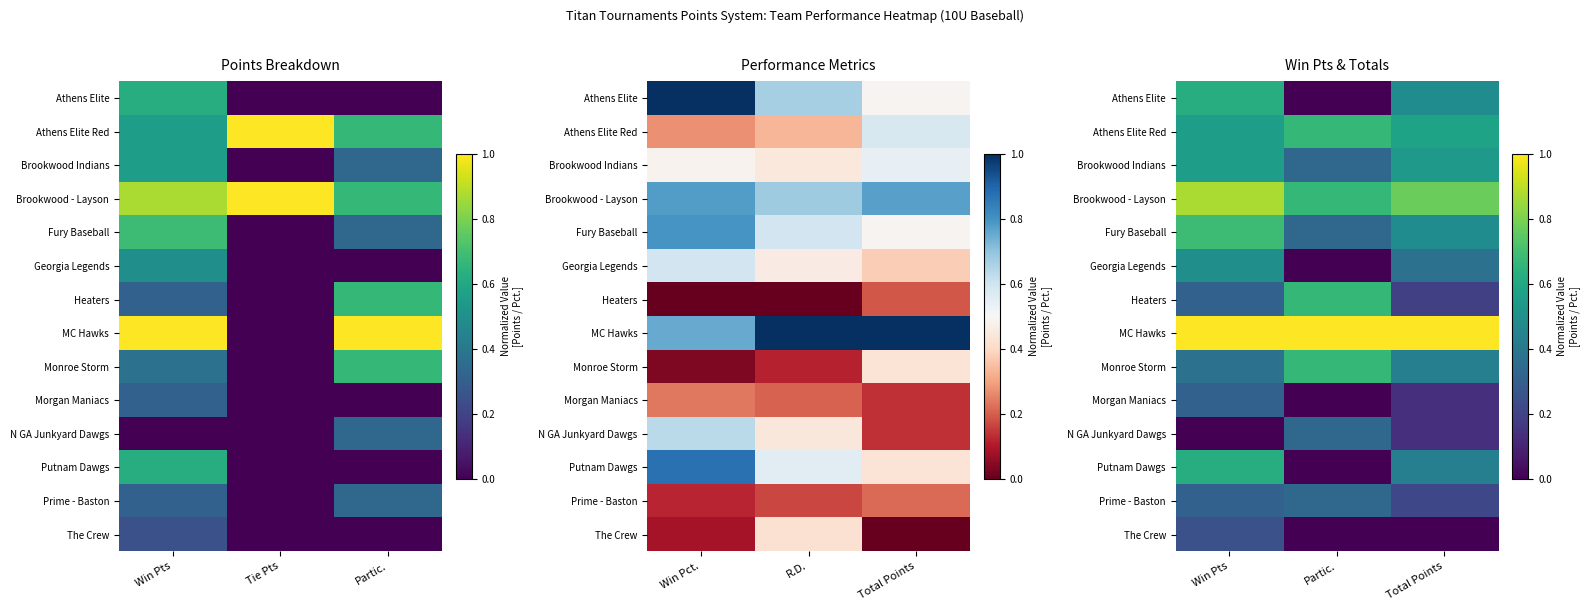

At which label is Athens Elite closest to 0?

Partic.